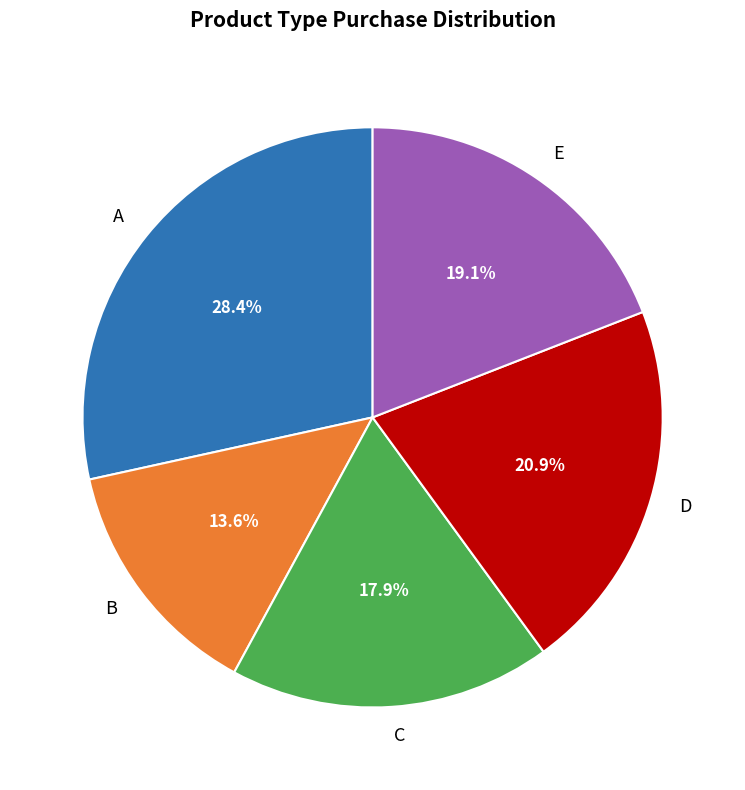

What portion of the pie excludes A?

71.6%